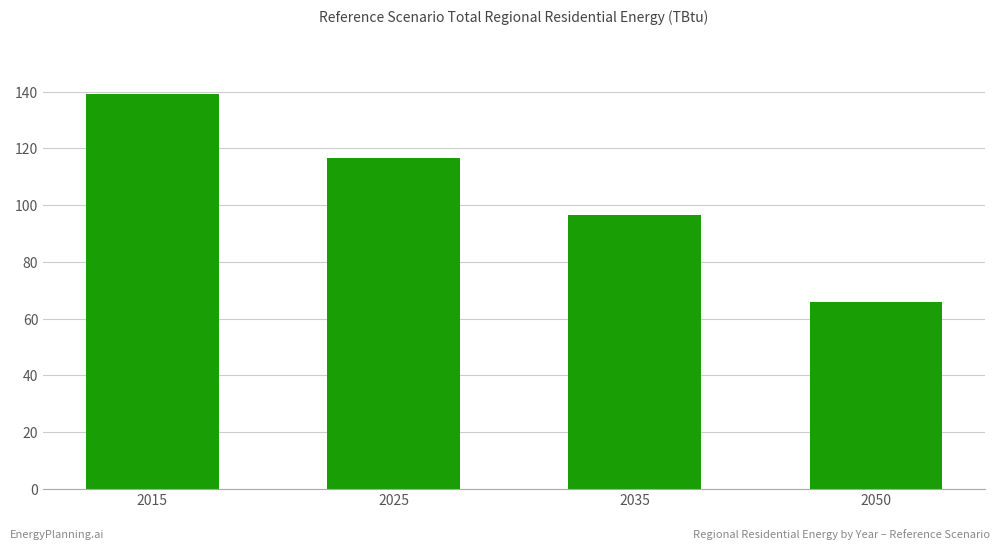

What value does the data have at 2050?

65.8